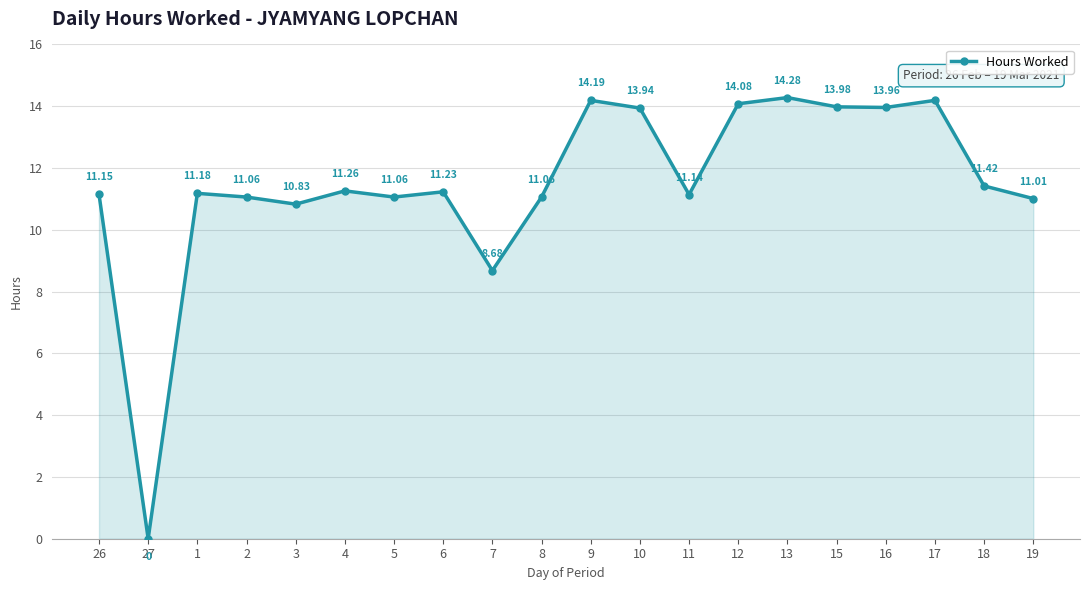

What is the change in value from 2 to 11?

+0.1